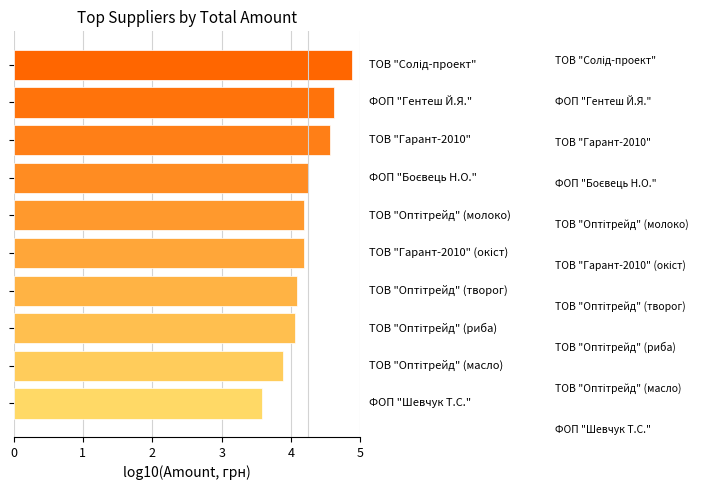

What is the smallest value displayed?

3.6